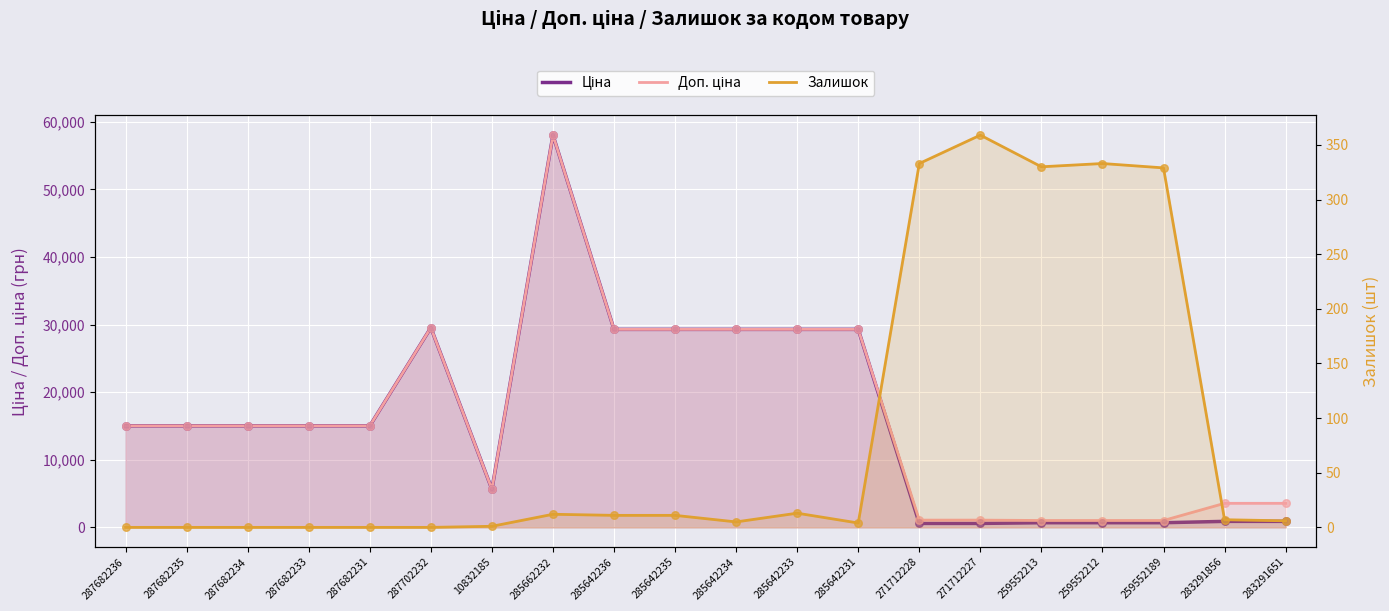

What are all the series names shown in the legend?

Ціна, Доп. ціна, Залишок